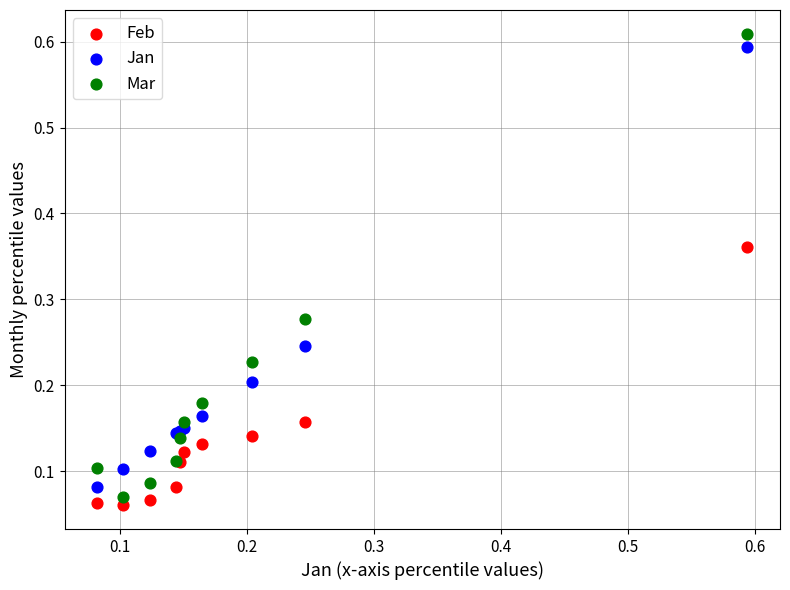

What is the X range (max minus min) for the scatter plot?

0.5